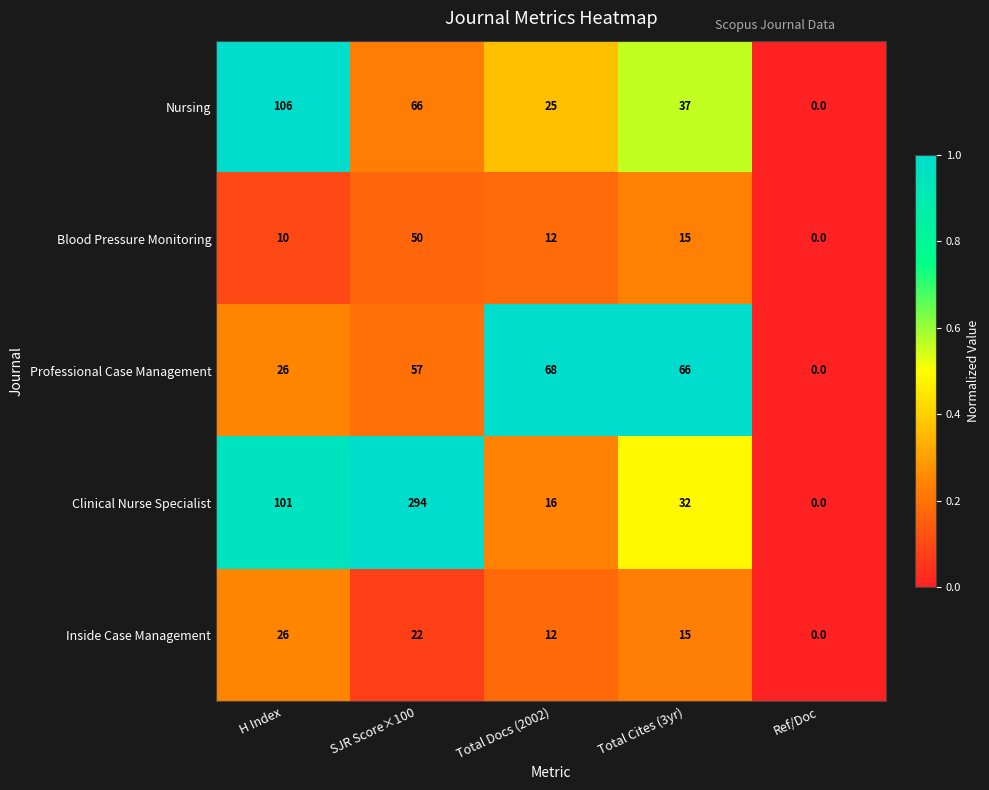

Which series has the largest total across all categories?

Clinical Nurse Specialist